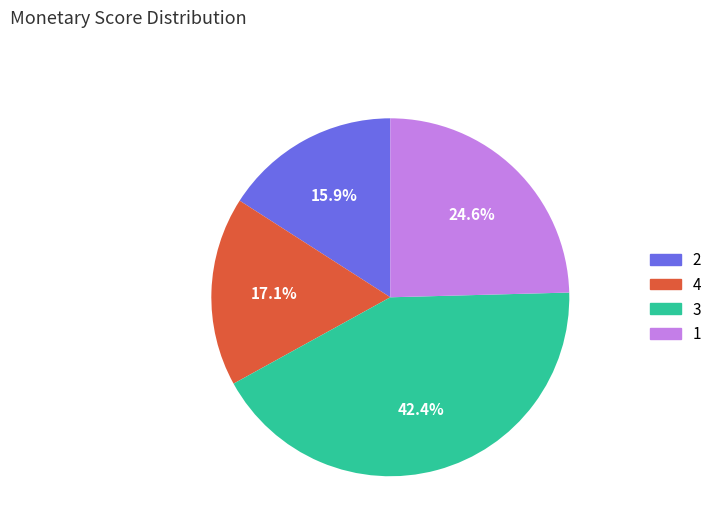

What percentage is the 1 slice, to the nearest percent?

25%